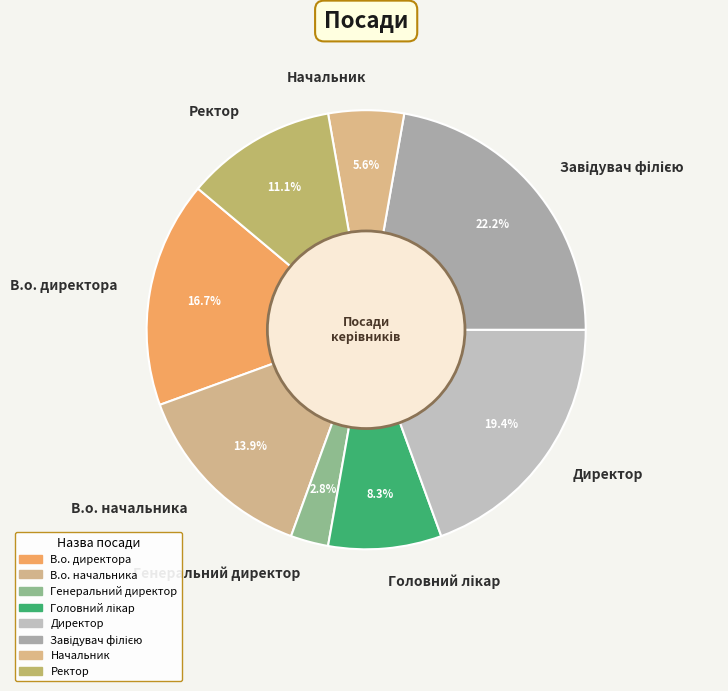

To the nearest percent, what portion does Начальник represent?

6%